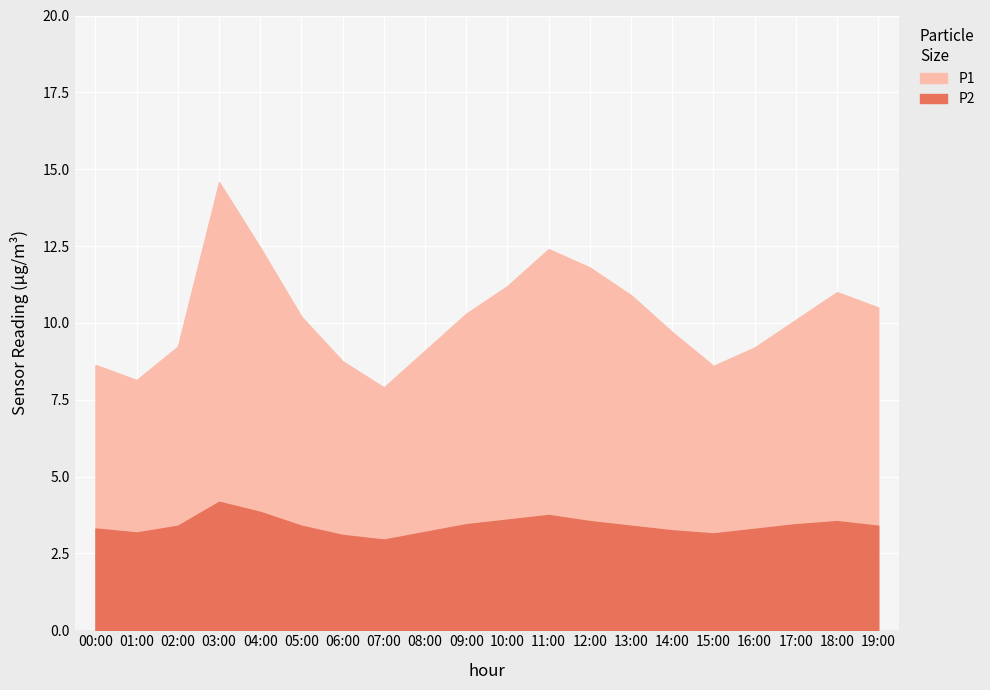

What are all the series names shown in the legend?

P1, P2